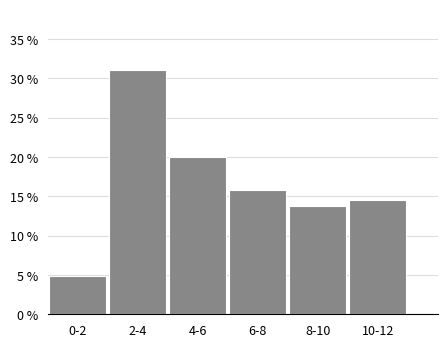

Reading left to right, extract all data points from this chart.

4.8	31.0	20.0	15.9	13.8	14.5